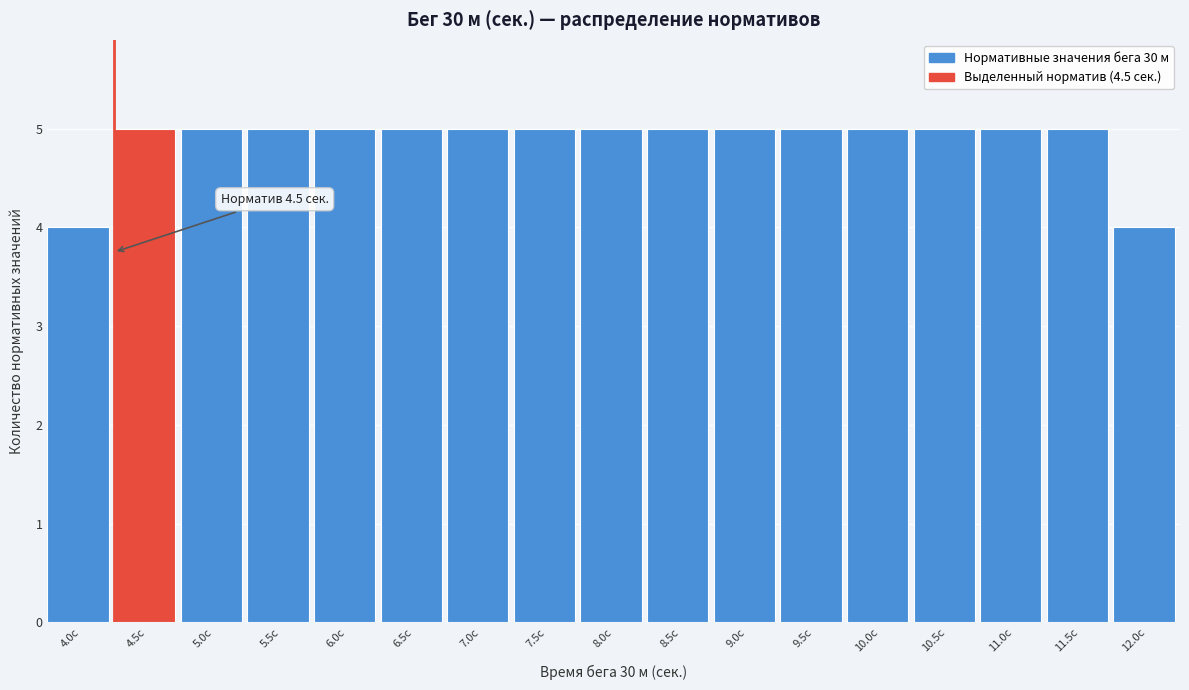

Reading left to right, transcribe all the data shown in this chart.

4	5	5	5	5	5	5	5	5	5	5	5	5	5	5	5	4